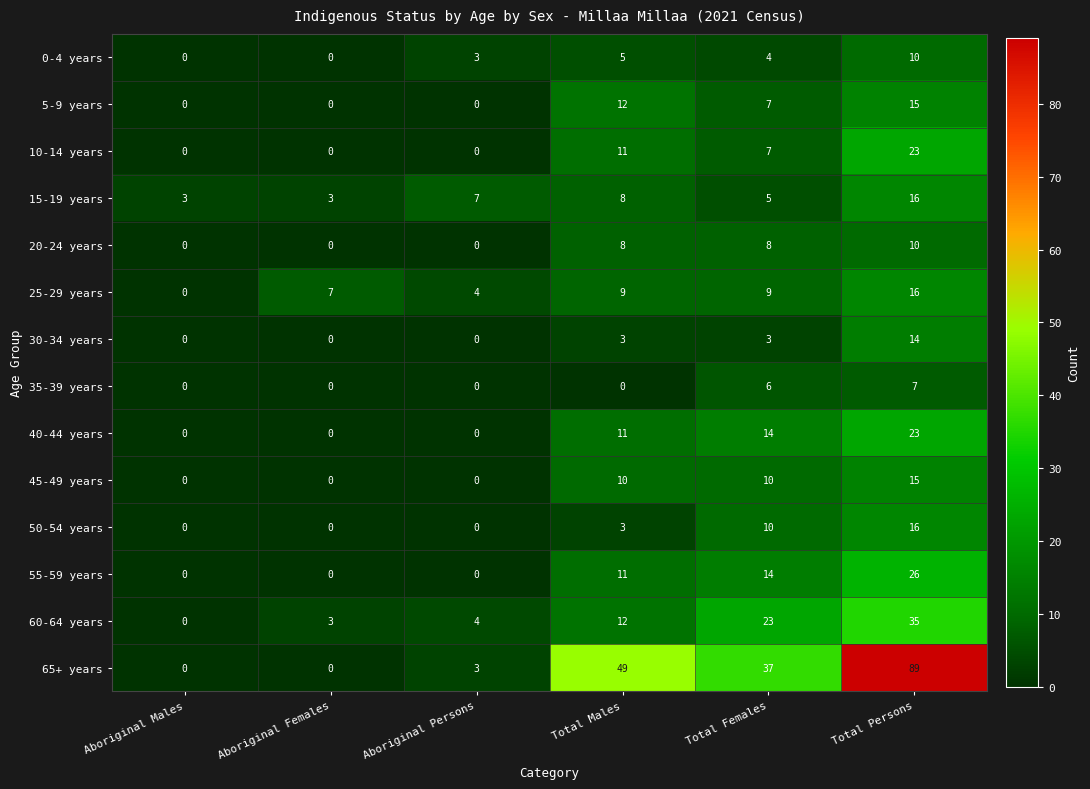

True or false: 40-44 years has a value of 10 at Aboriginal Males.

False